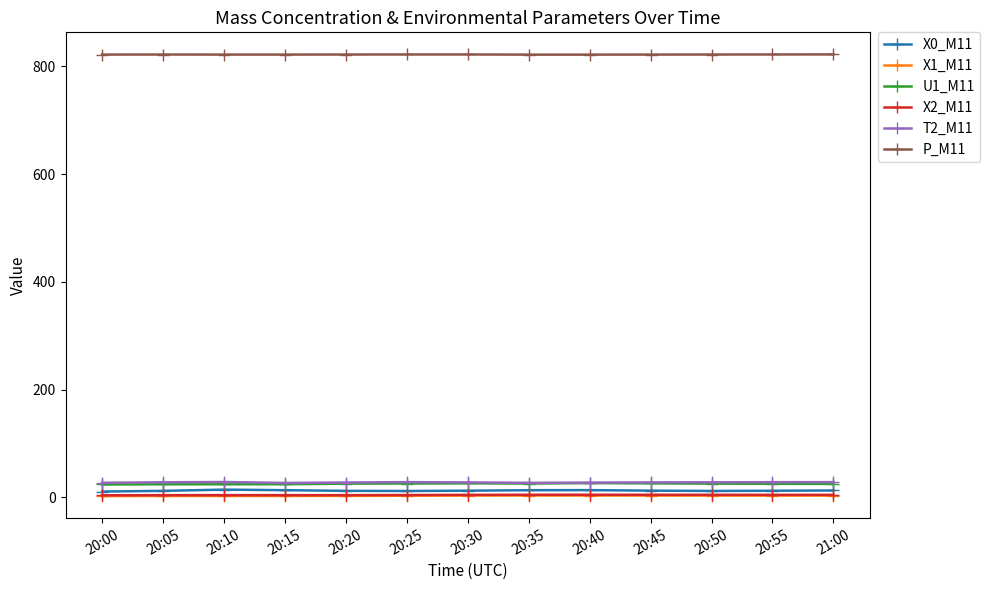

True or false: X1_M11 and P_M11 intersect in this chart.

False